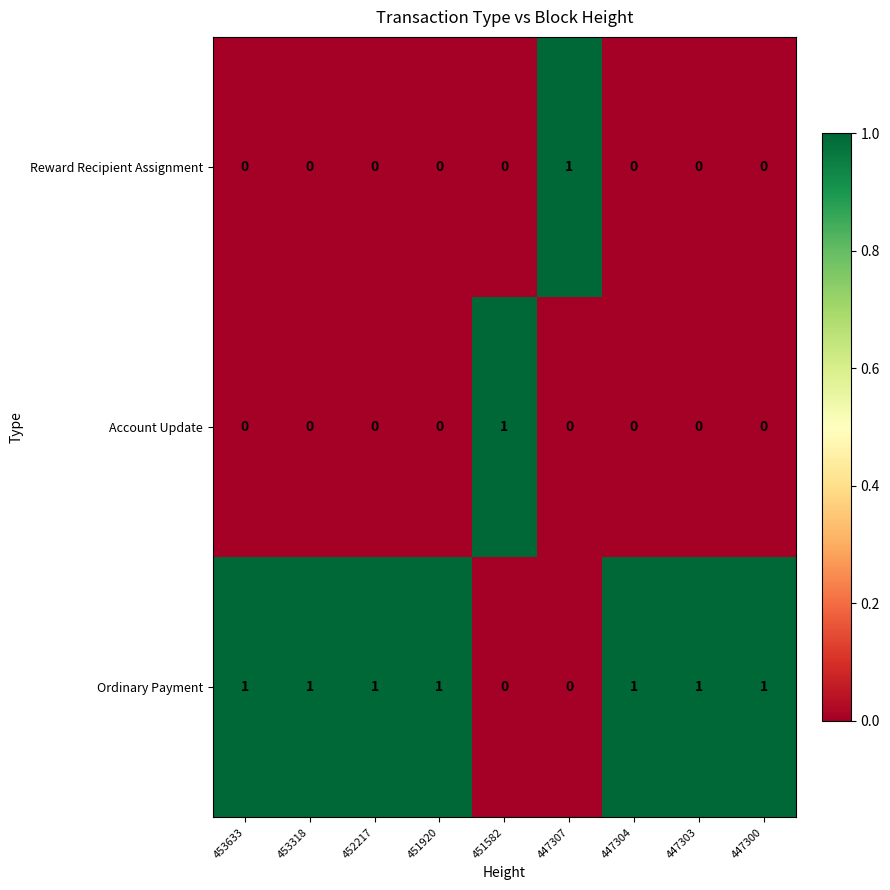

The Ordinary Payment series shows 1 at 451582. True or false?

False